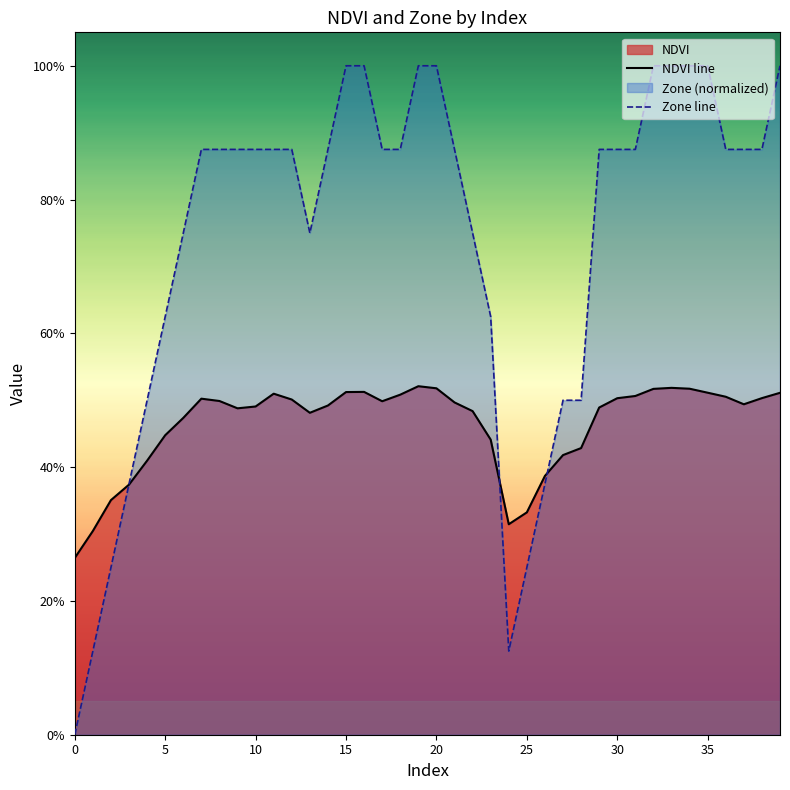

Between 6 and 30, which is larger?

30